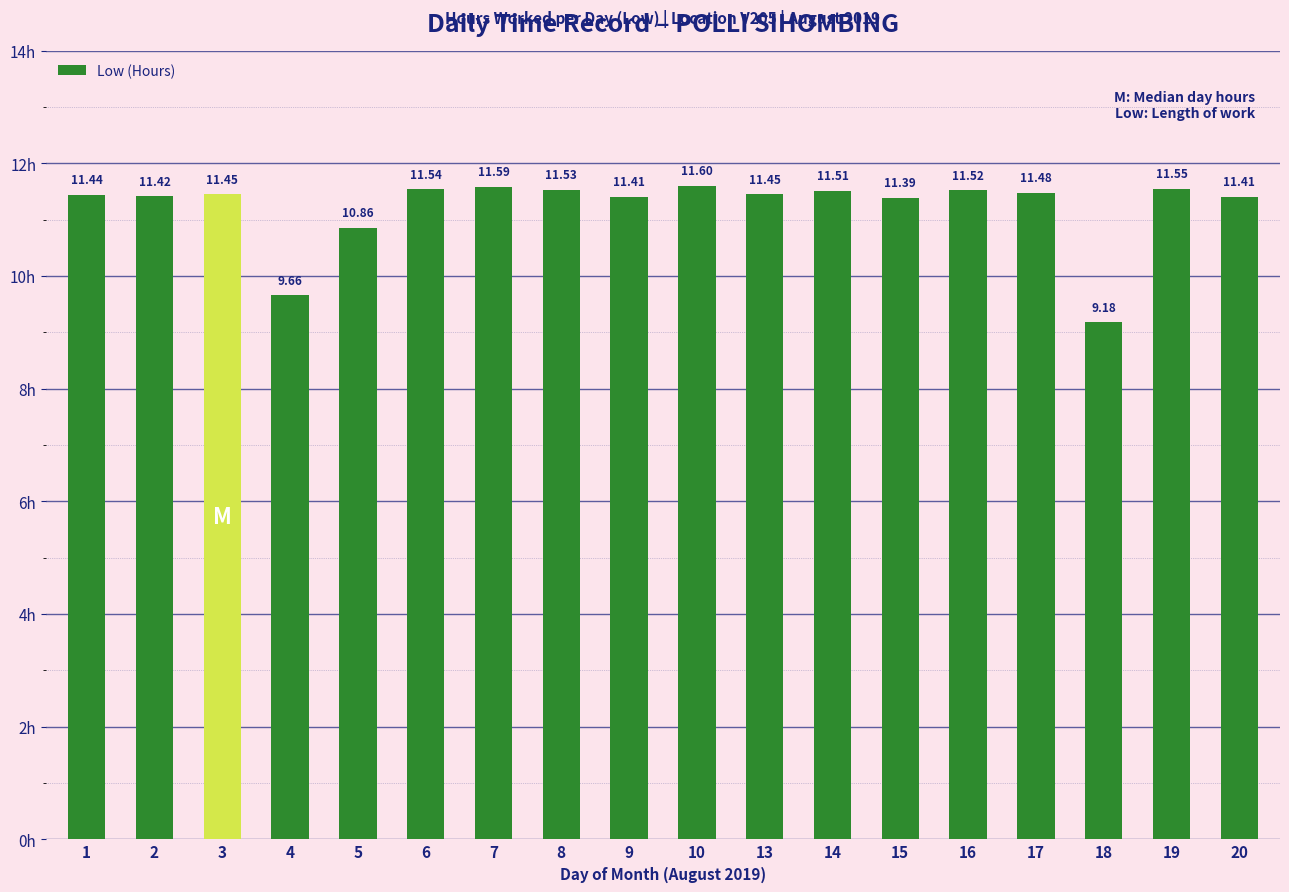

What is the difference between the values at 1 and 4?

1.8